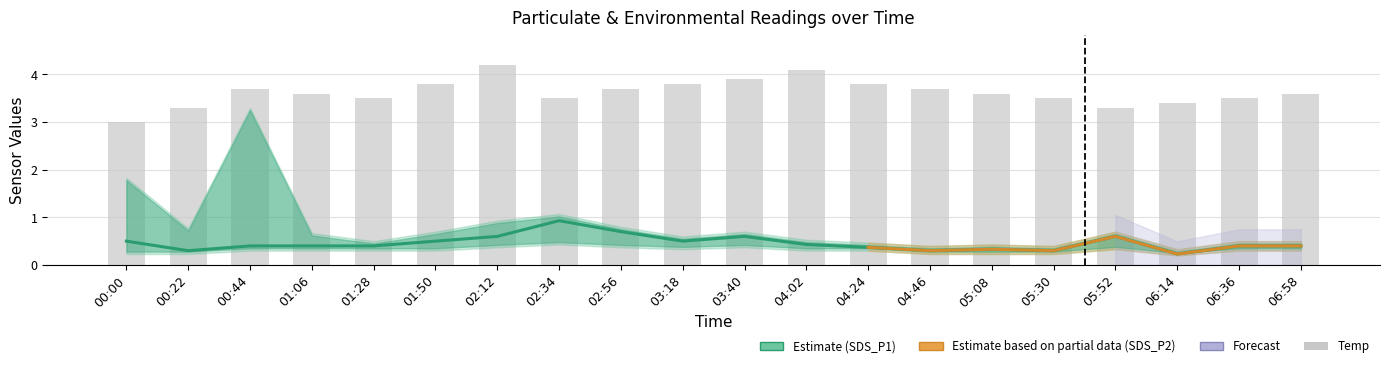

The Temp series shows 3.5 at 01:28. True or false?

True